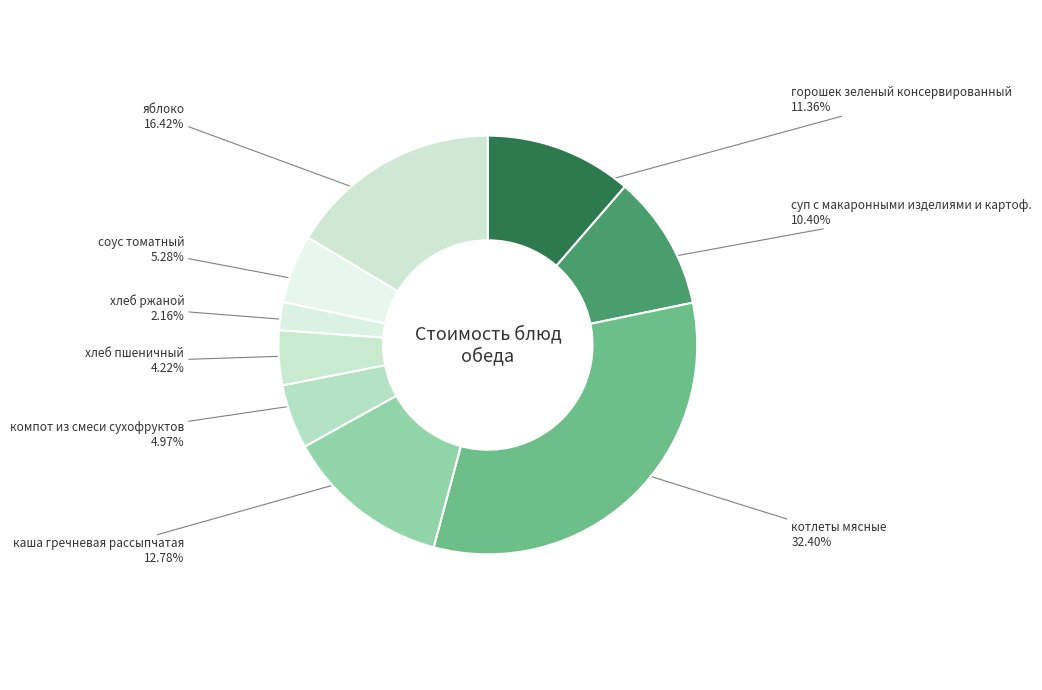

Is there a majority slice in this chart?

No